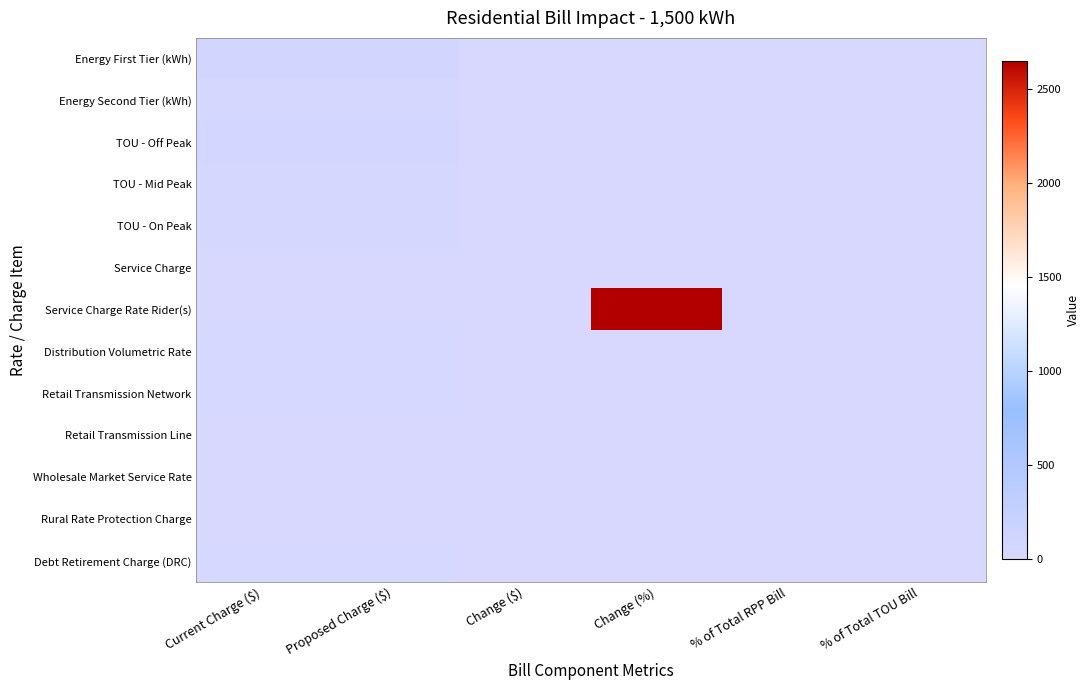

At which category does the chart reach its peak across all series?

Change (%)